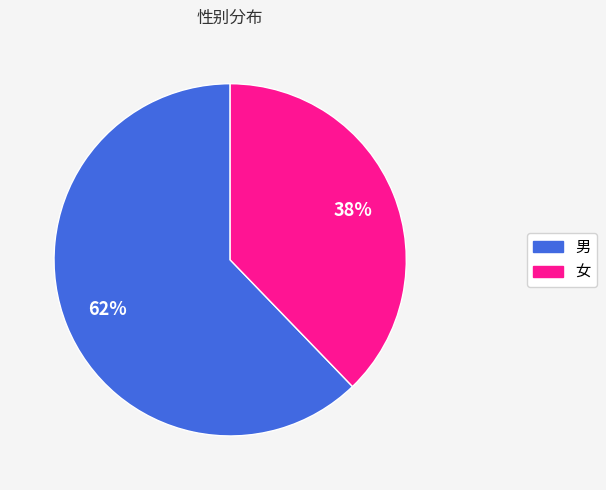

Approximately how many times larger is the value at 女 compared to 男?

0.6